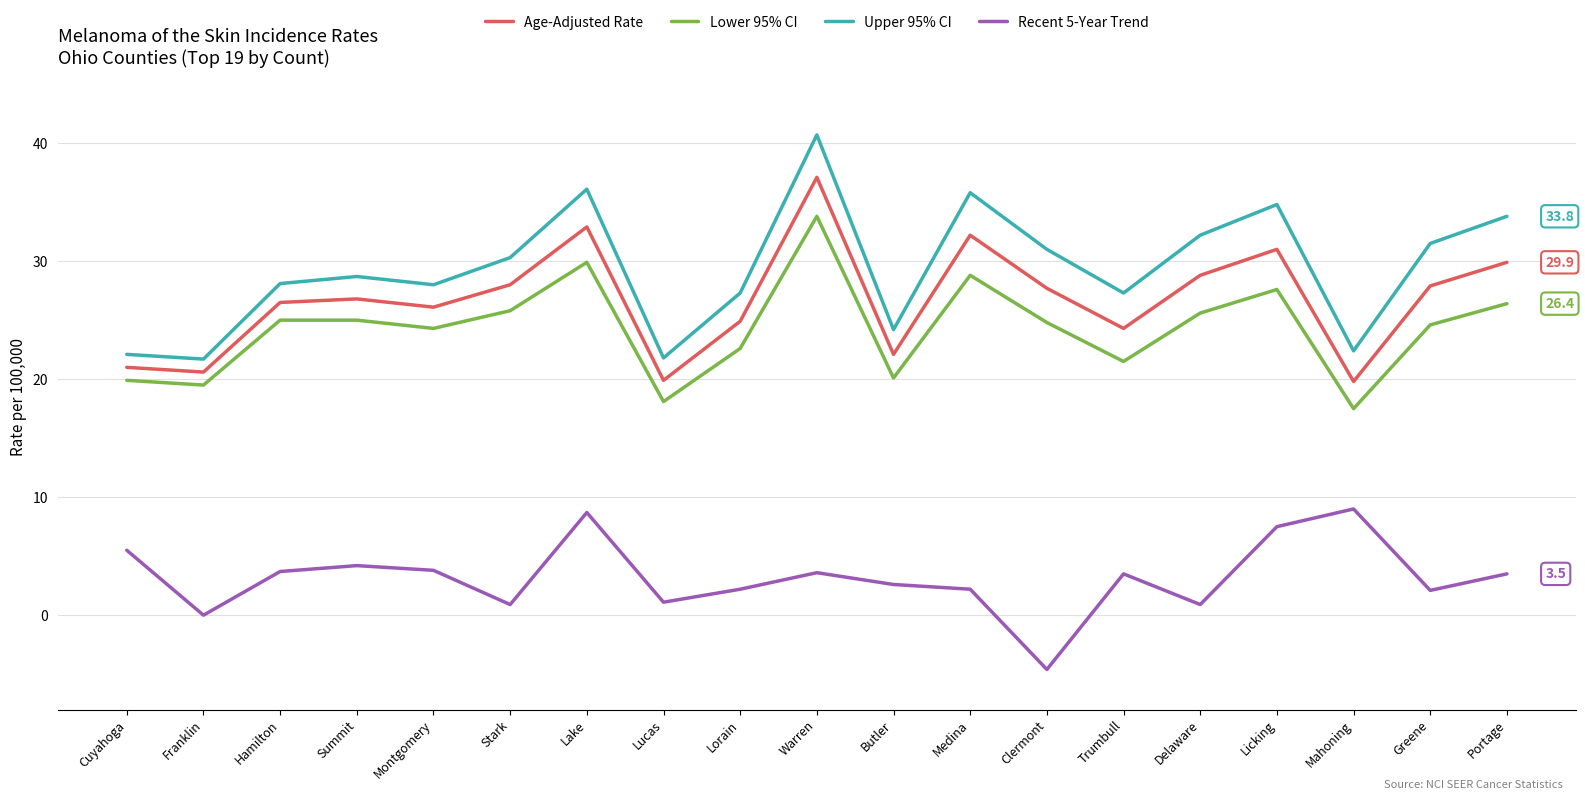

Which series has the widest spread of values?

Upper 95% CI